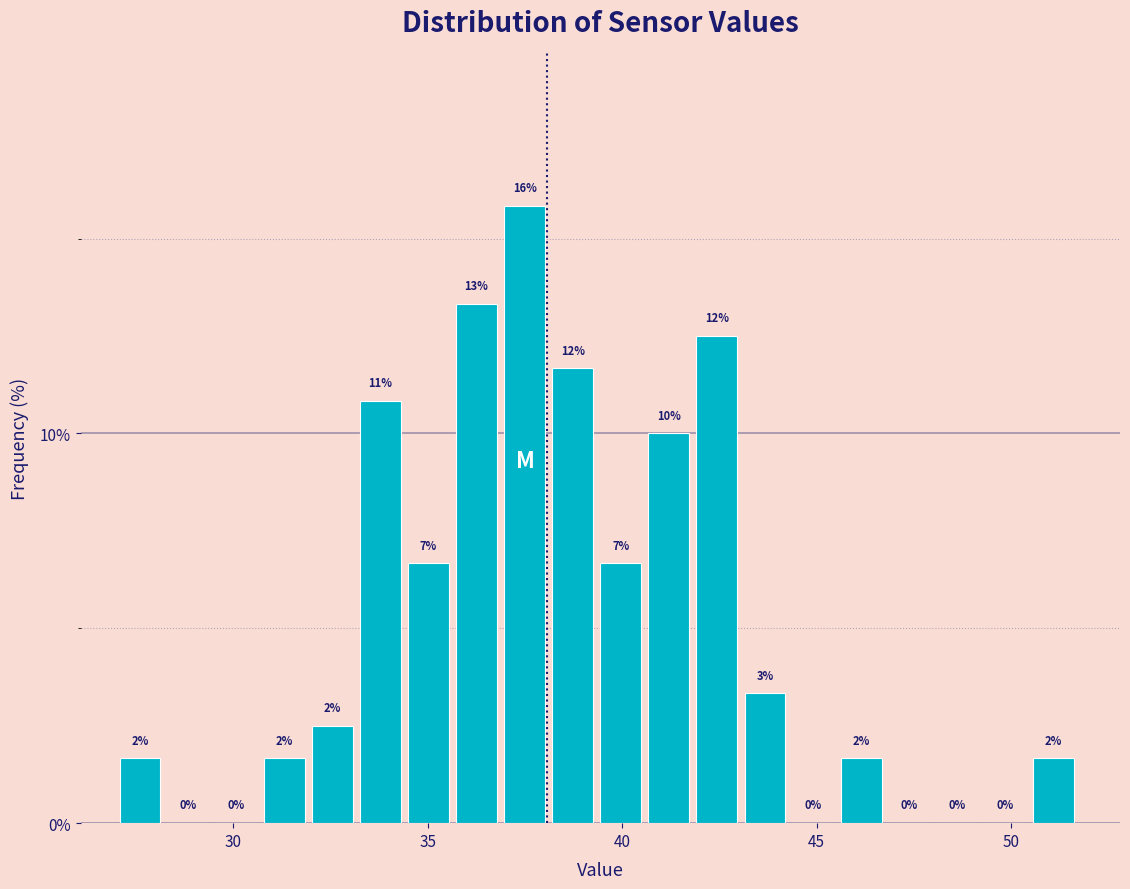

Around what value on the x-axis is the tallest bar? Give the approximate position of its centre, as read against the axis.

37.5